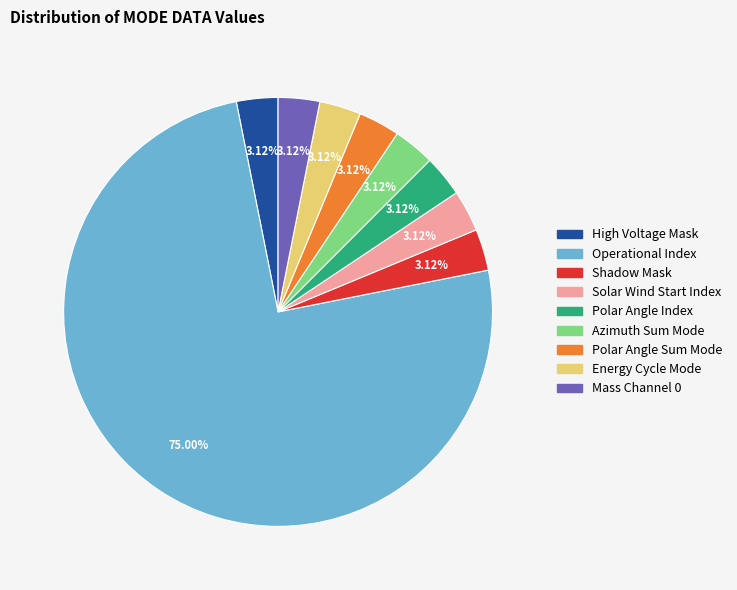

Which slice is the largest?

Operational Index